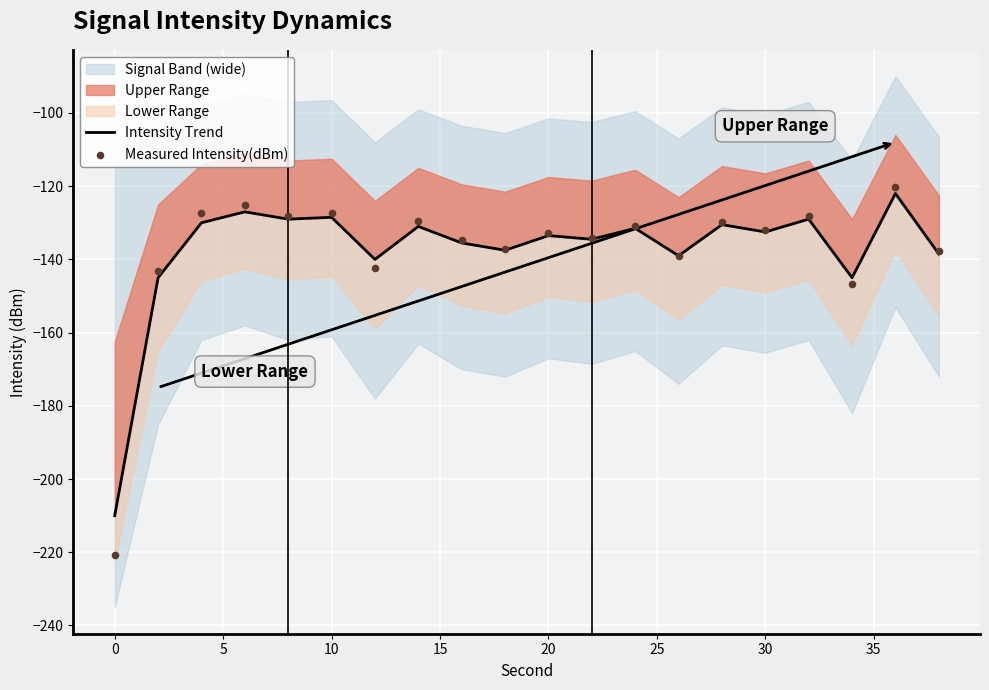

At how many categories does at least one series exceed -142?

17